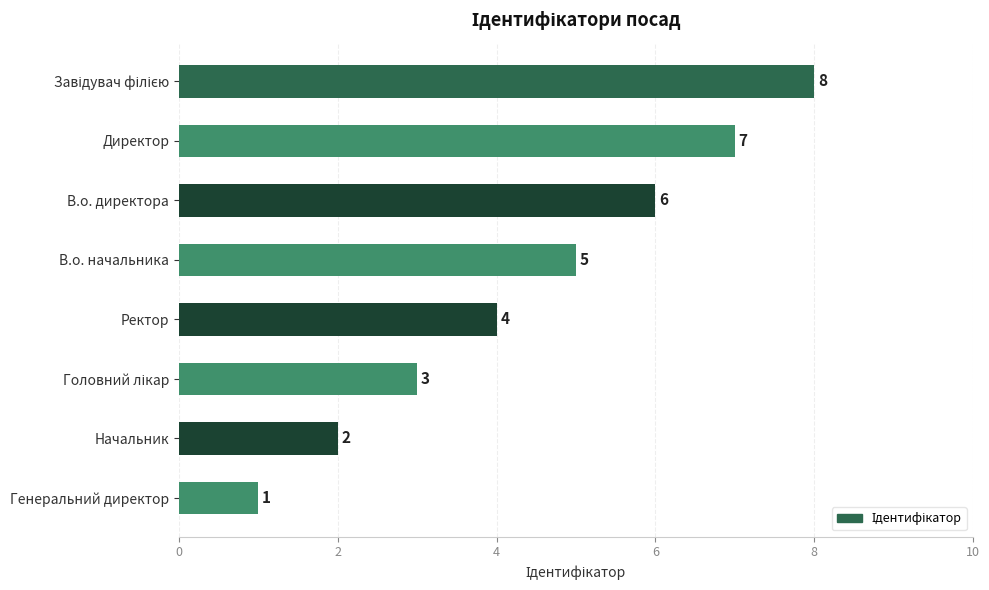

How many values are below 5?

4